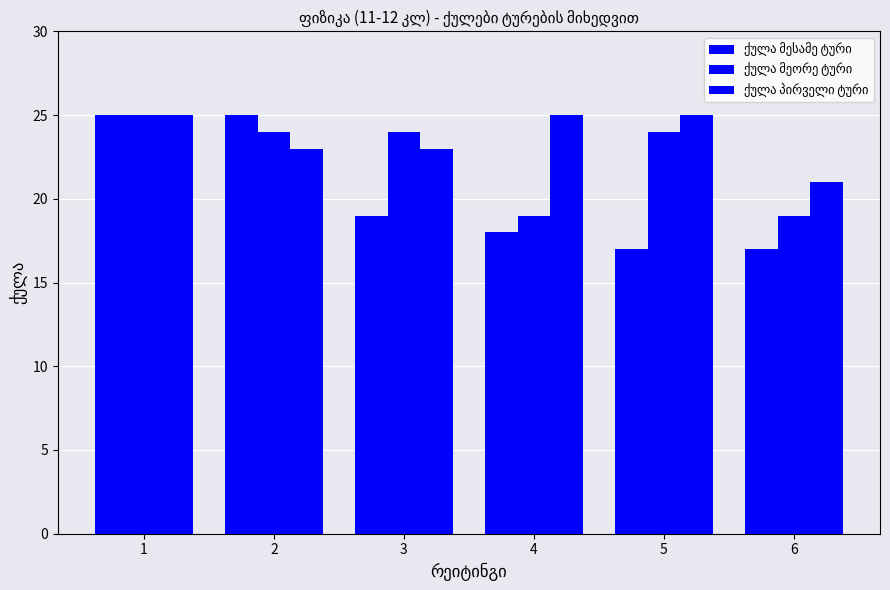

At how many categories does at least one series exceed 19?

6